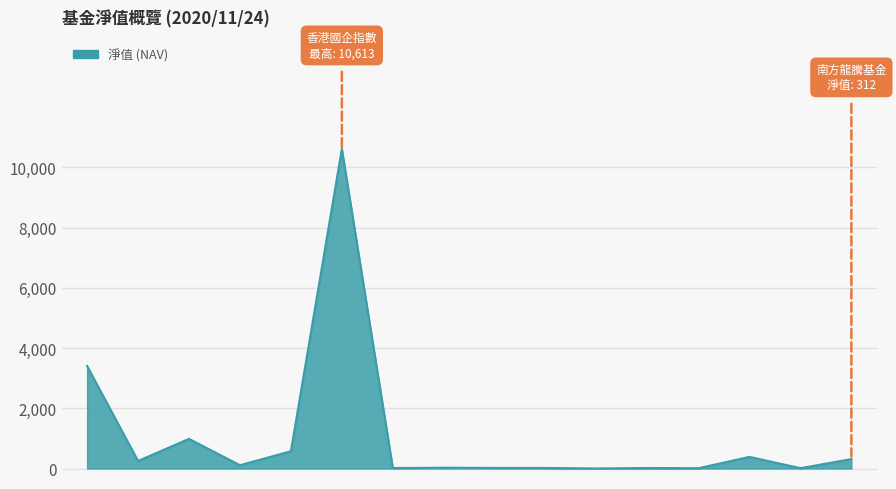

What is the greatest value displayed?

10612.6